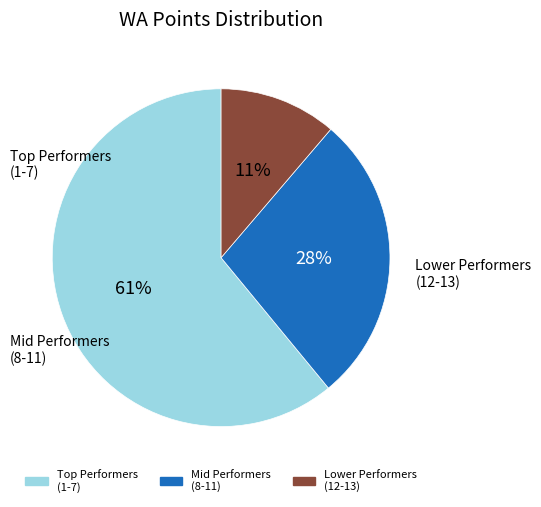

To the nearest percent, what is the difference between the largest and smallest slice percentages?

50%